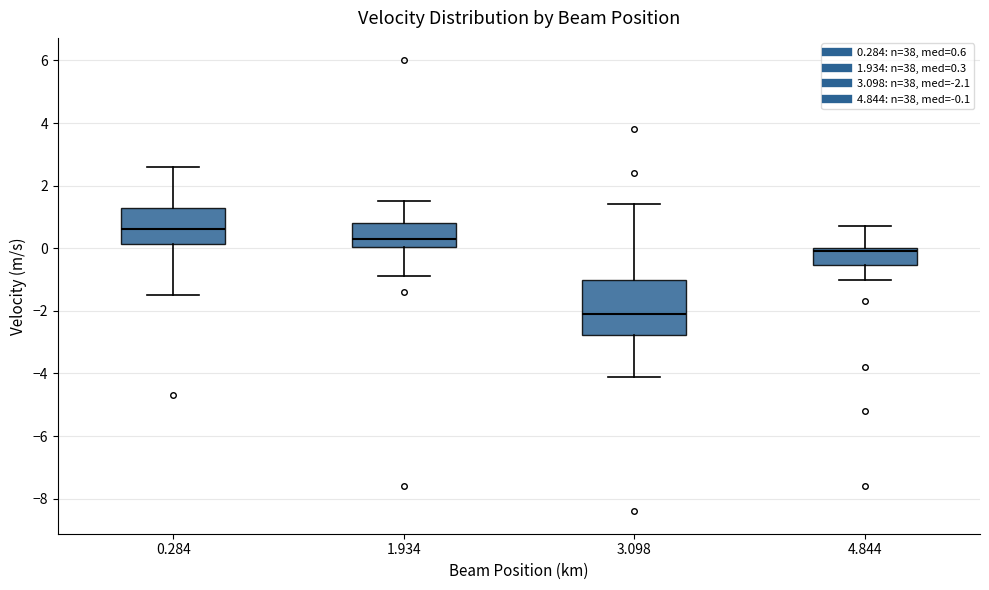

Where does the upper whisker of the box at x = 0.284 end on the y-axis? The values are not printed on the chart, so give them approximately, as read against the axis.

2.6